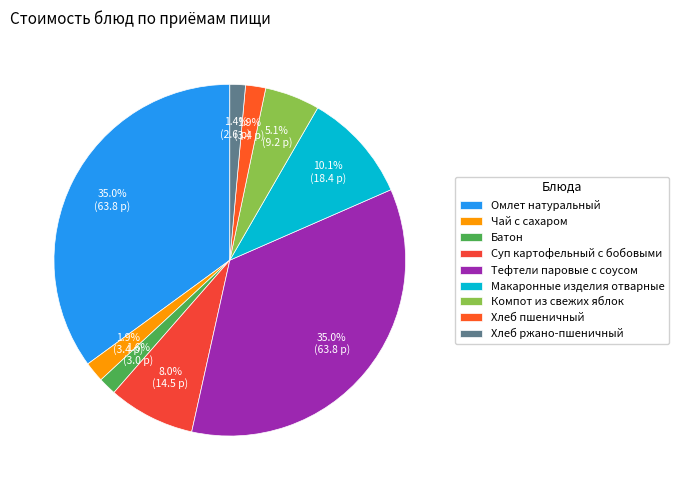

Which slice is the smallest?

Хлеб ржано-пшеничный